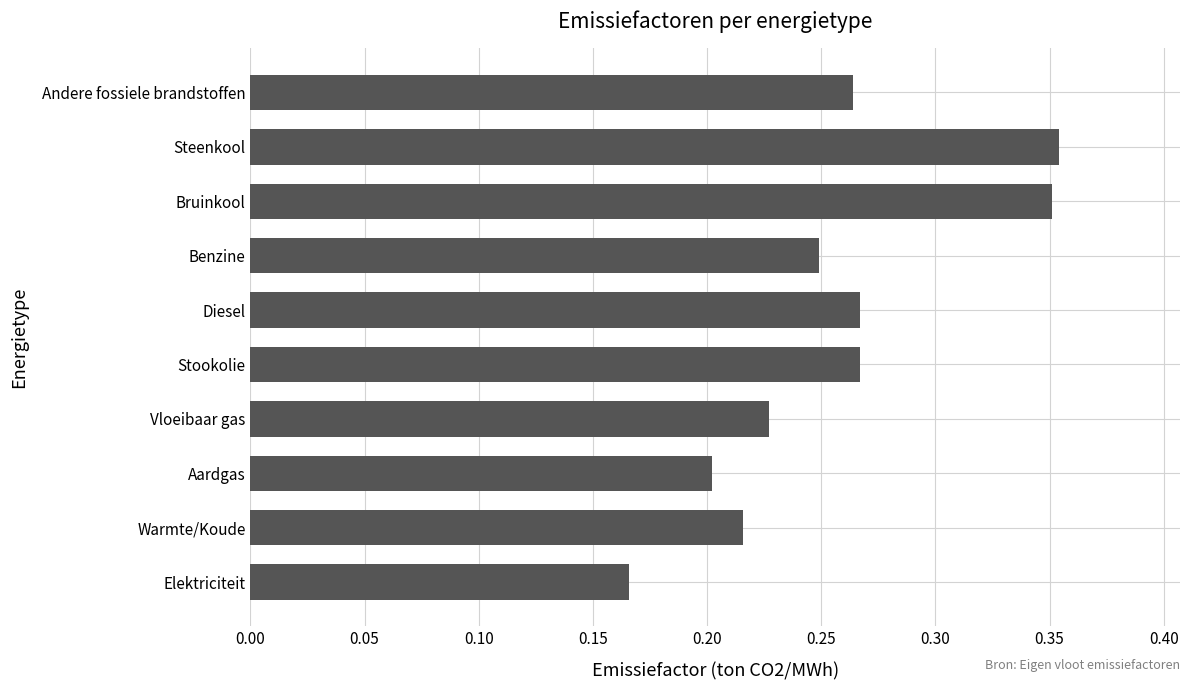

What is the change in value from Elektriciteit to Andere fossiele brandstoffen?

+0.1